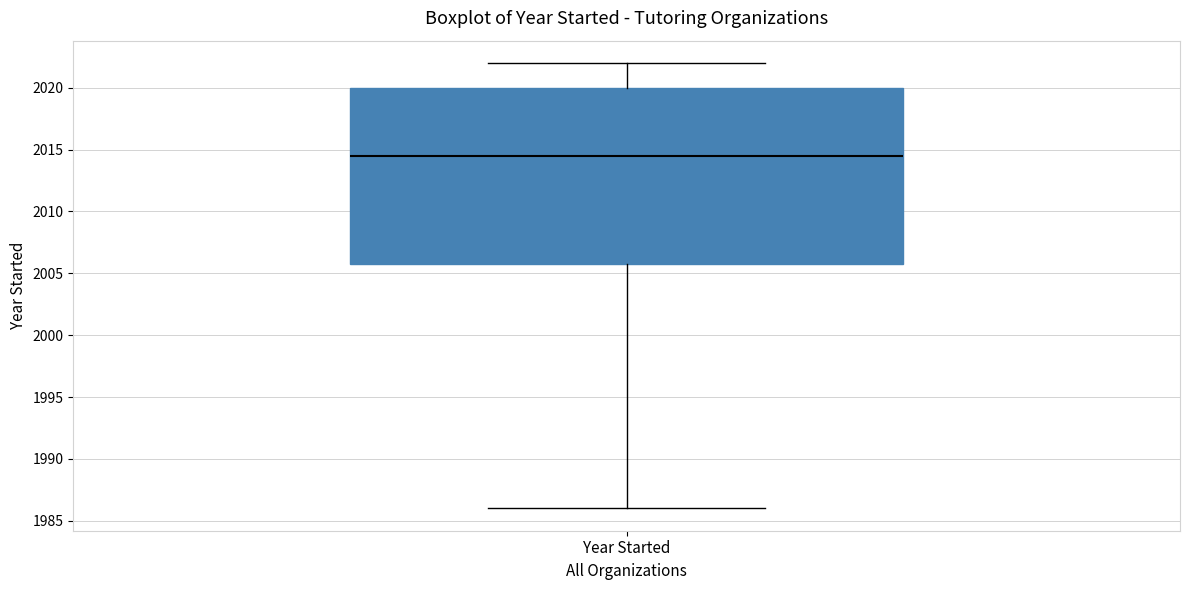

Read this box plot against the y-axis: the position of the median line, the range covered by the box, and the ends of both whiskers. The values are not printed on the chart, so give them approximately, as read against the axis.

median 2014.5, box 2006.0 to 2020.0, whiskers 1986.0 to 2022.0